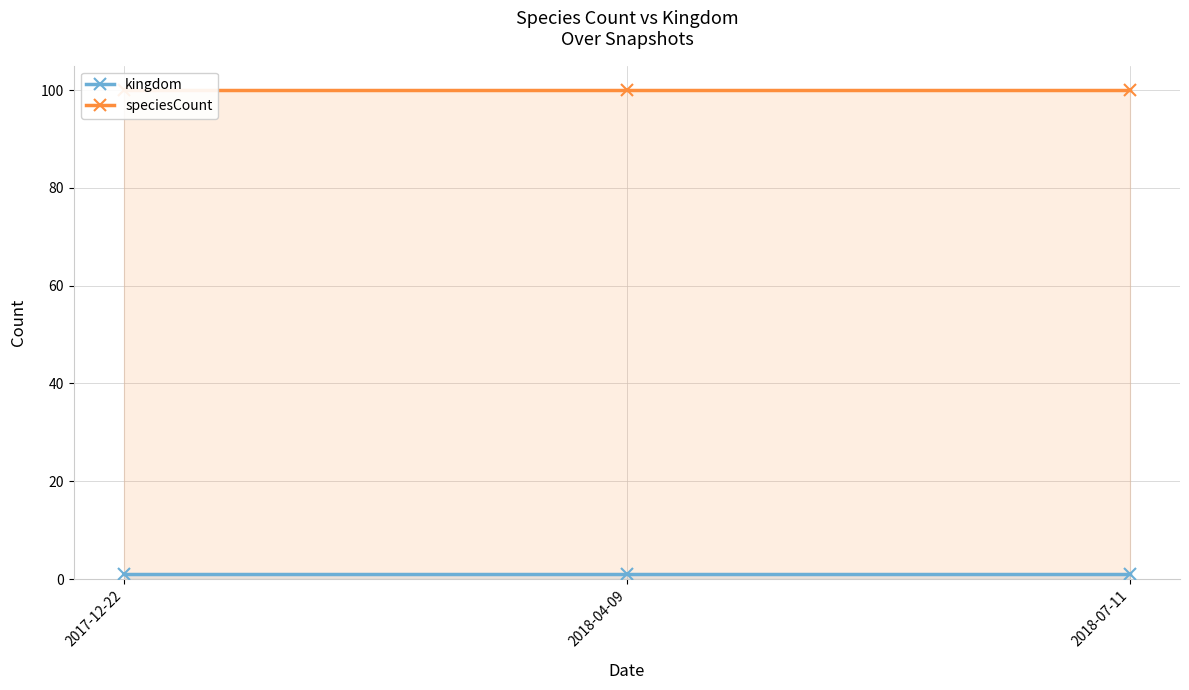

Which label corresponds to the largest value in the chart?

2017-12-22